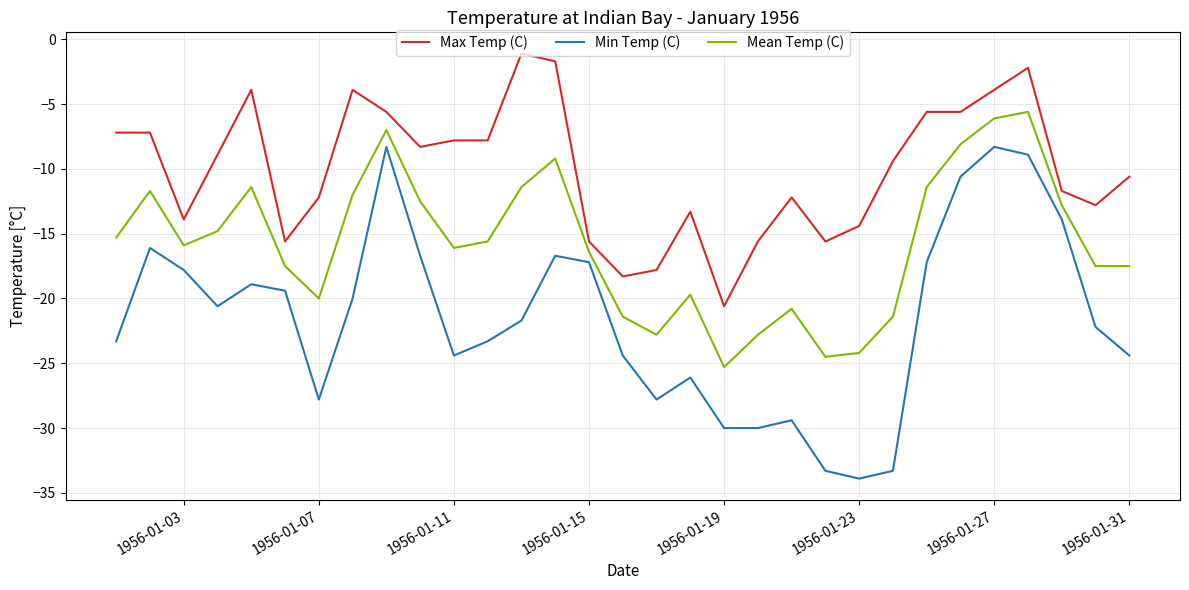

Rank the series by their average value, from highest to lowest.

Max Temp (C), Mean Temp (C), Min Temp (C)